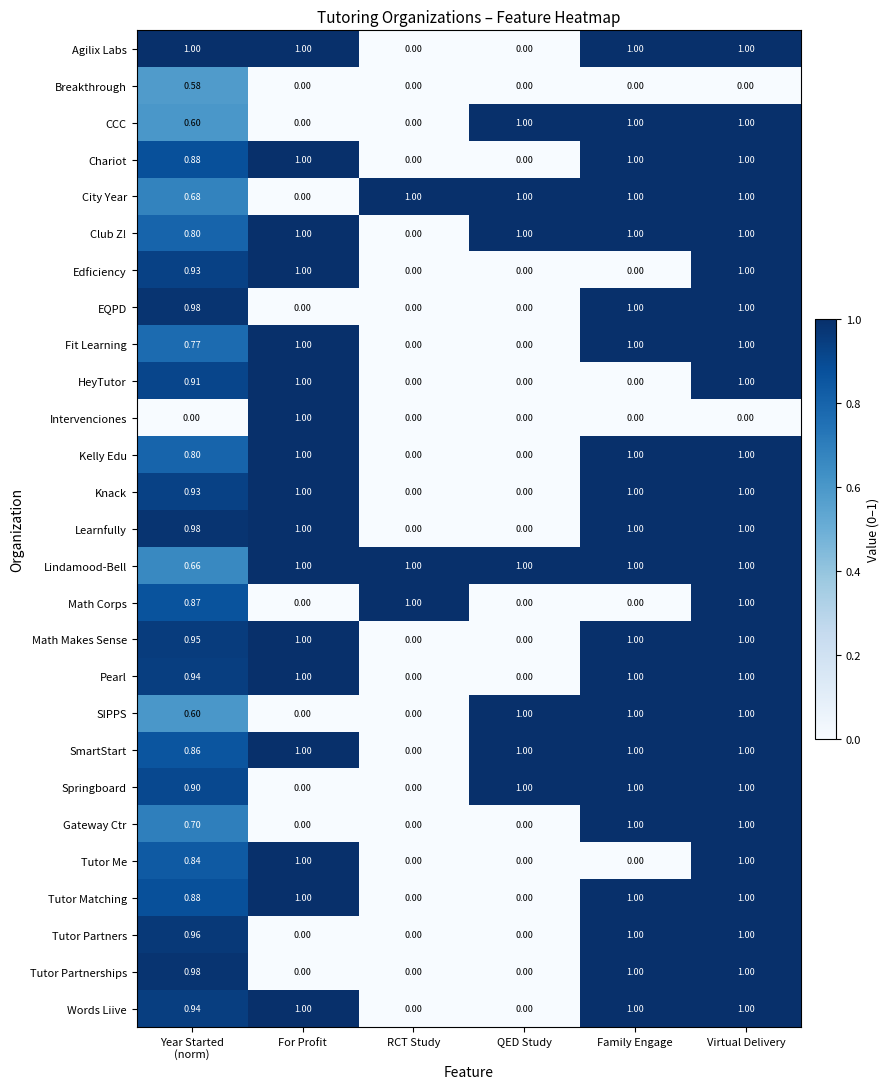

Which series has the largest total across all categories?

Lindamood-Bell